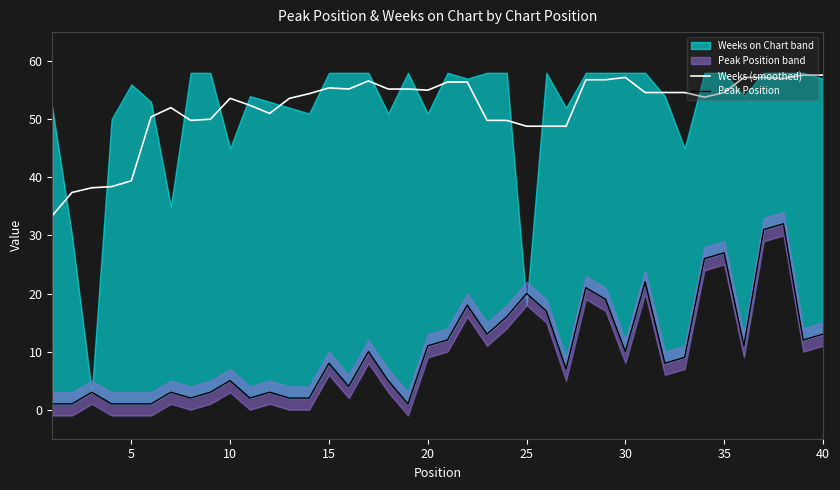

What is the highest value of the Weeks (smoothed) series?

57.6